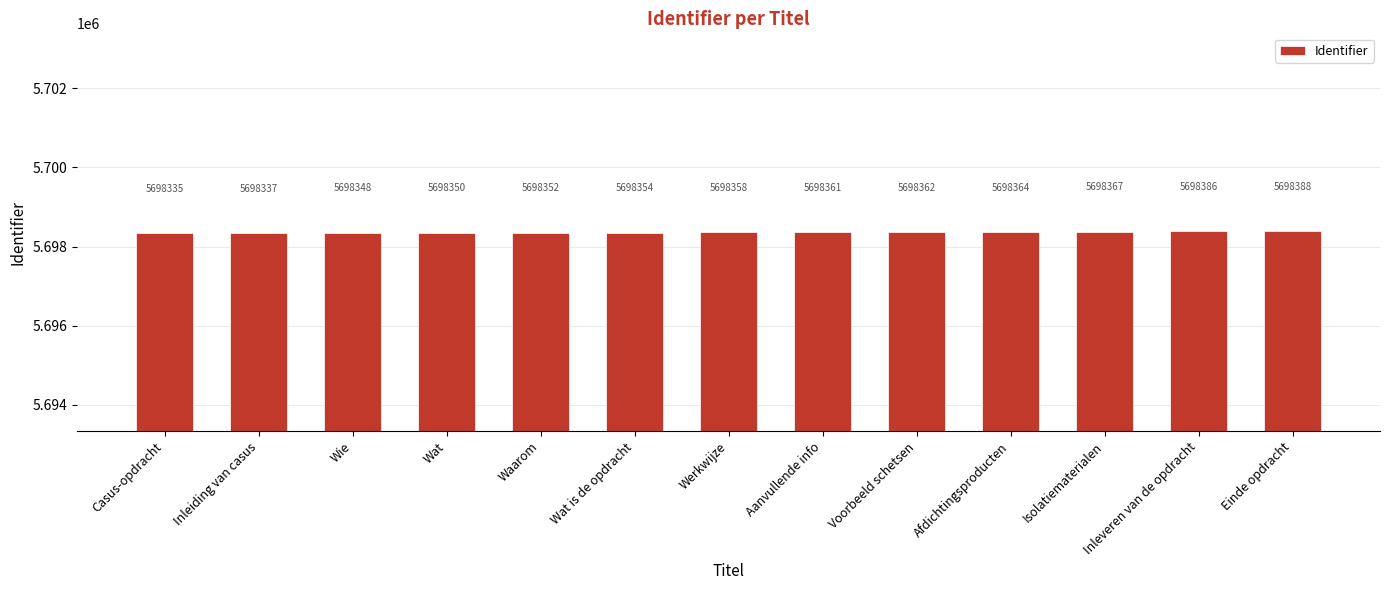

List the labels in order of value, smallest first.

Casus-opdracht, Inleiding van casus, Wie, Wat, Waarom, Wat is de opdracht, Werkwijze, Aanvullende info, Voorbeeld schetsen, Afdichtingsproducten, Isolatiematerialen, Inleveren van de opdracht, Einde opdracht